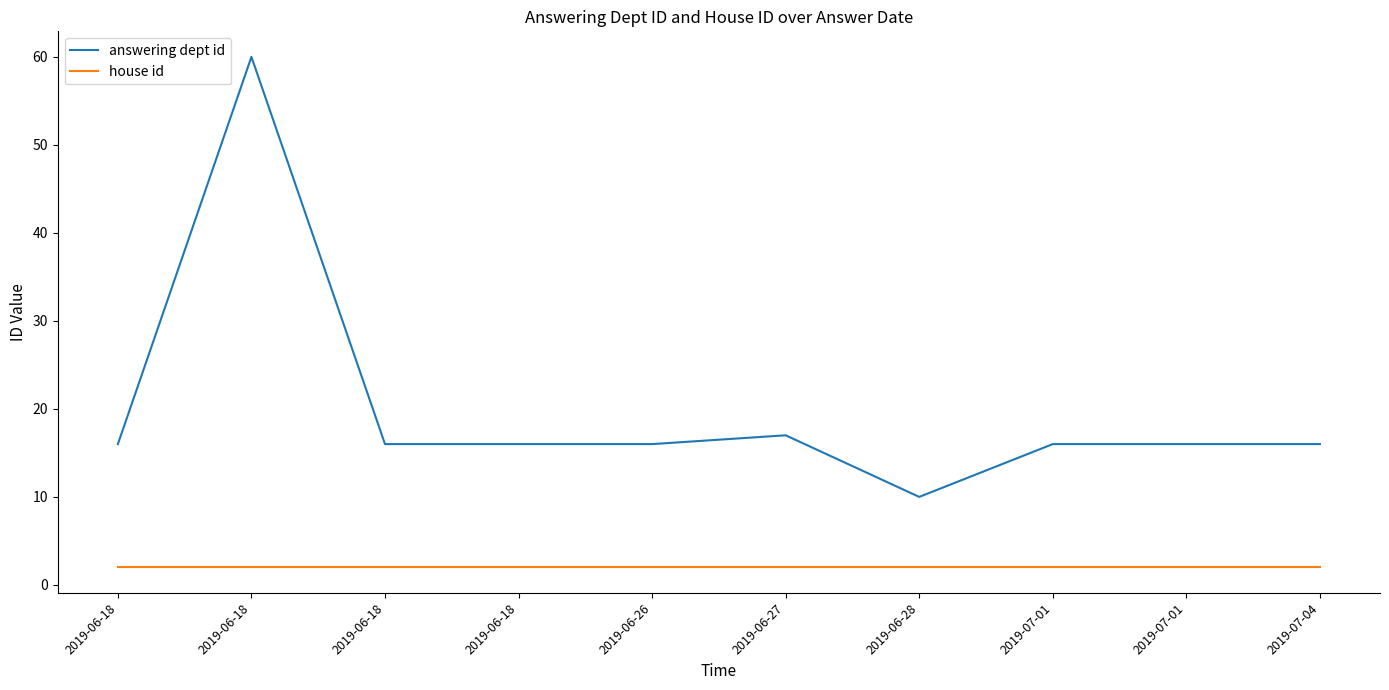

Which series has the largest total across all categories?

answering dept id